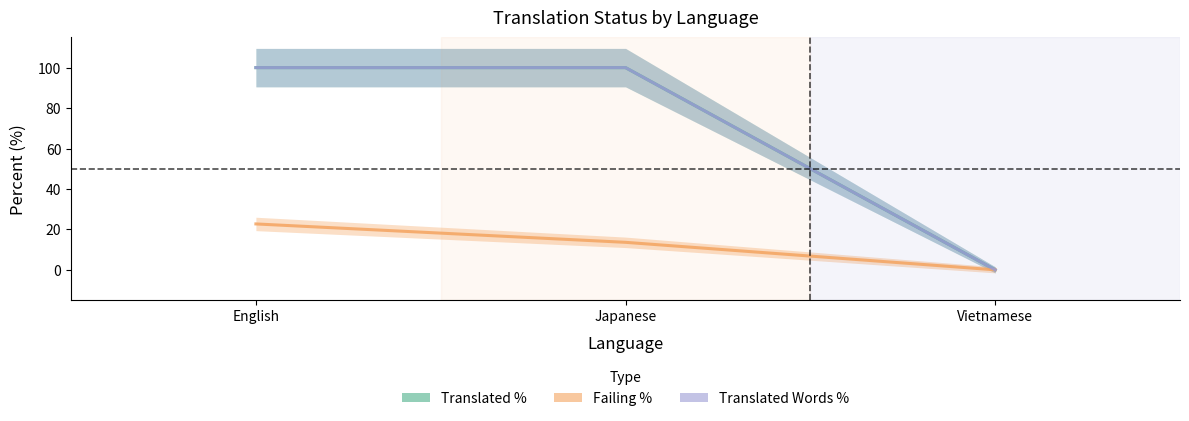

How many positive values does the translated_words_percent series have?

2